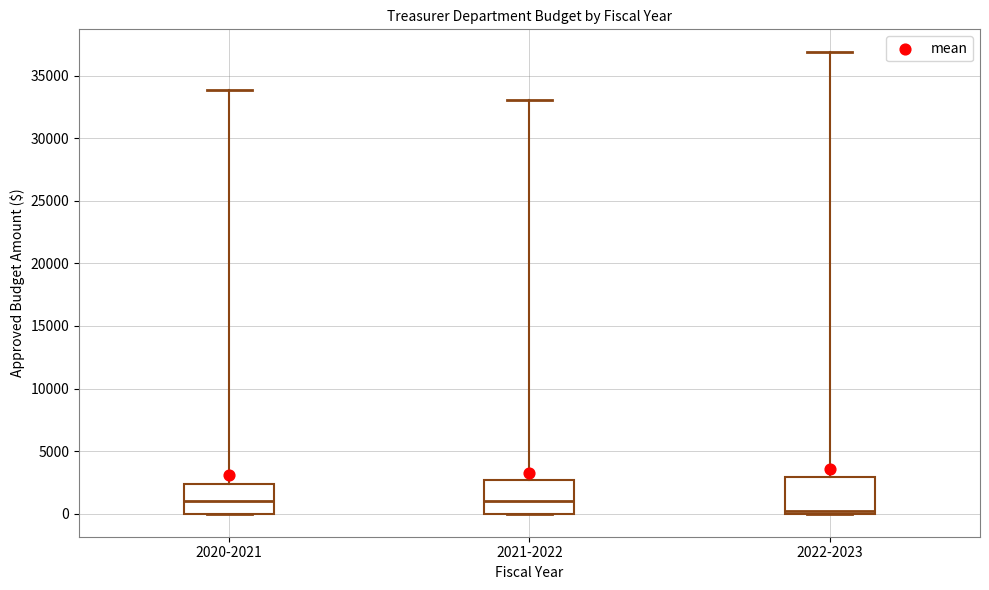

Which box has the lowest median line?

2022-2023